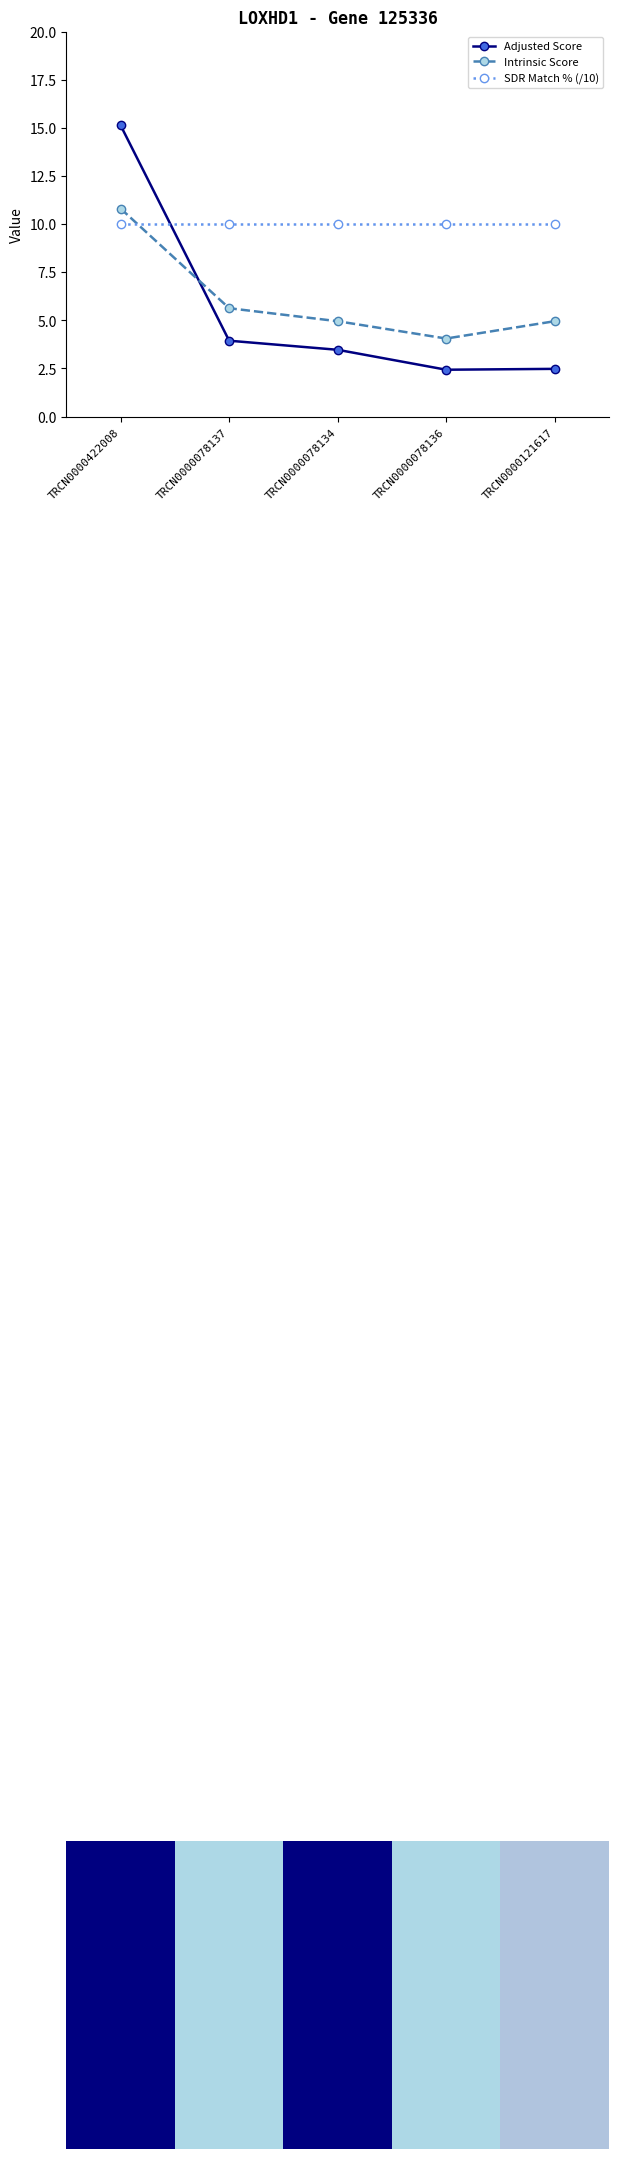

Which series changed the most between TRCN0000078134 and TRCN0000121617?

Adjusted Score